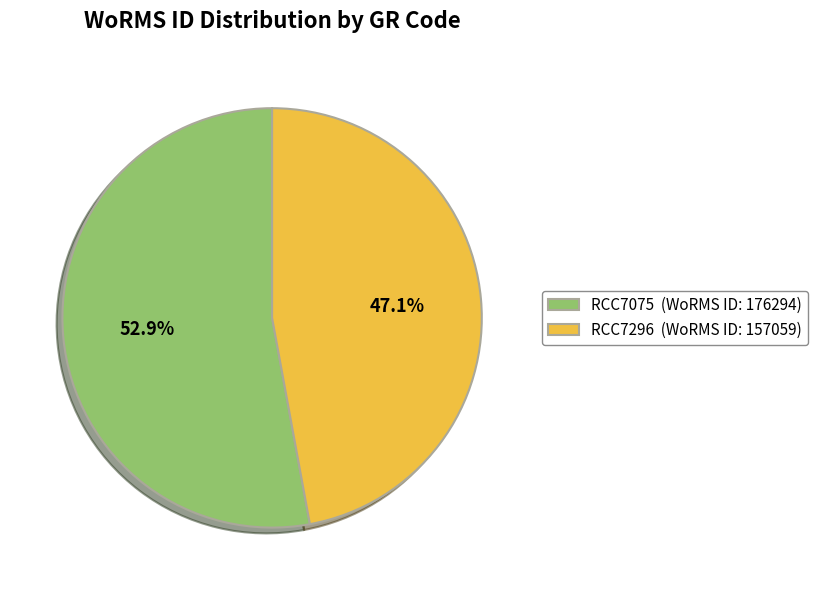

Which slice is the largest?

RCC7075